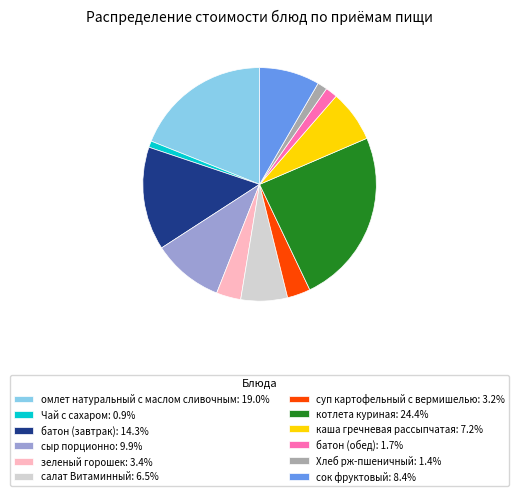

How many segments does this pie chart have?

12